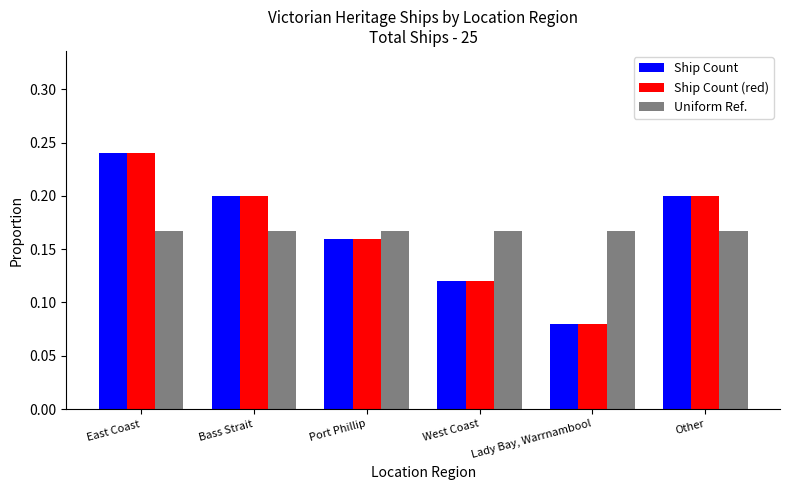

At which label does Ship Count reach its minimum?

Lady Bay, Warrnambool